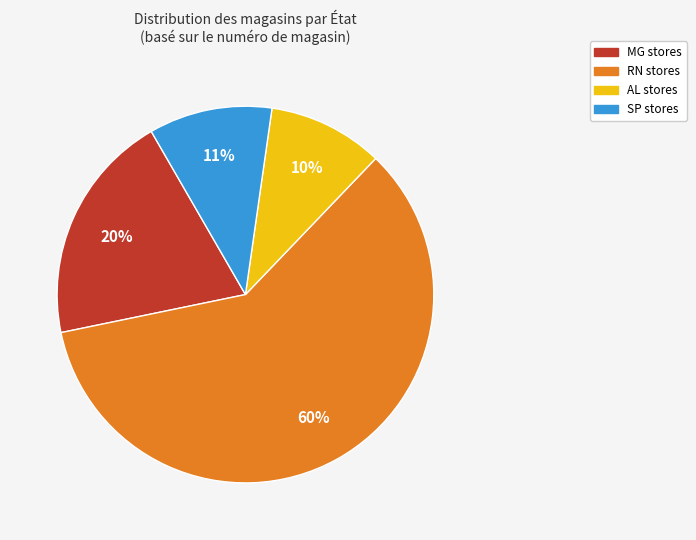

Is there any slice that represents more than half of the pie?

Yes